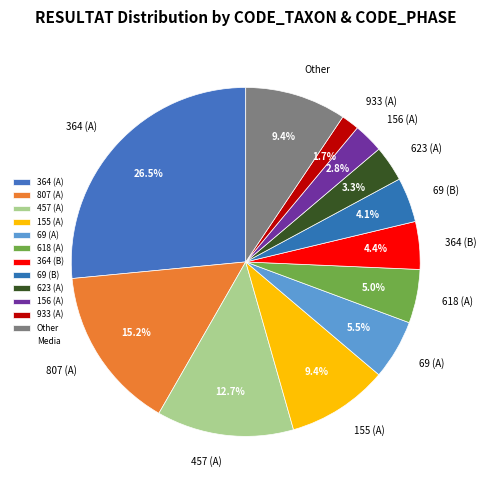

Which category has the smallest portion of the pie?

933 (A)